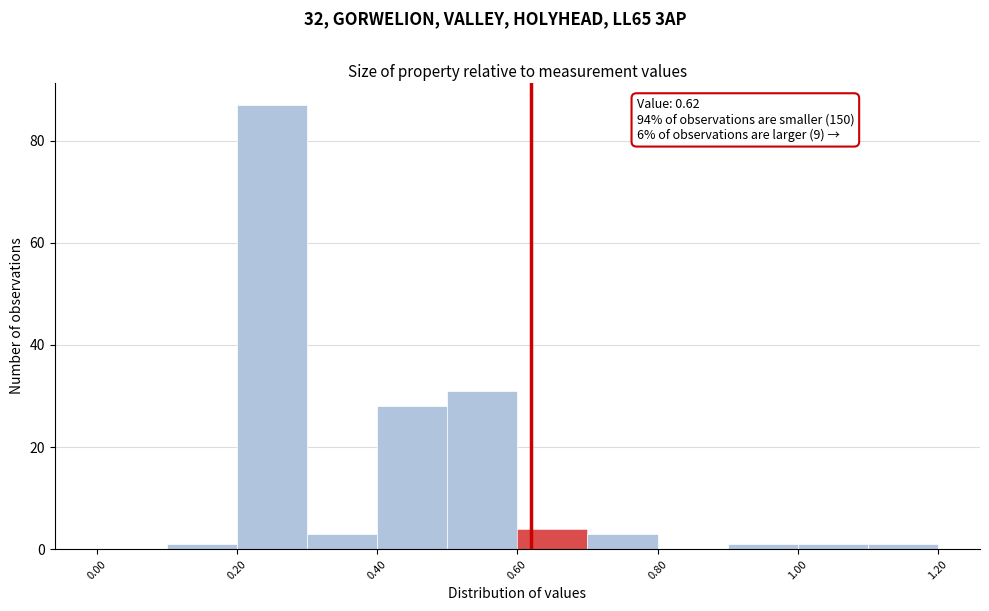

Which range on the x-axis has the tallest bar?

0.2 to 0.3